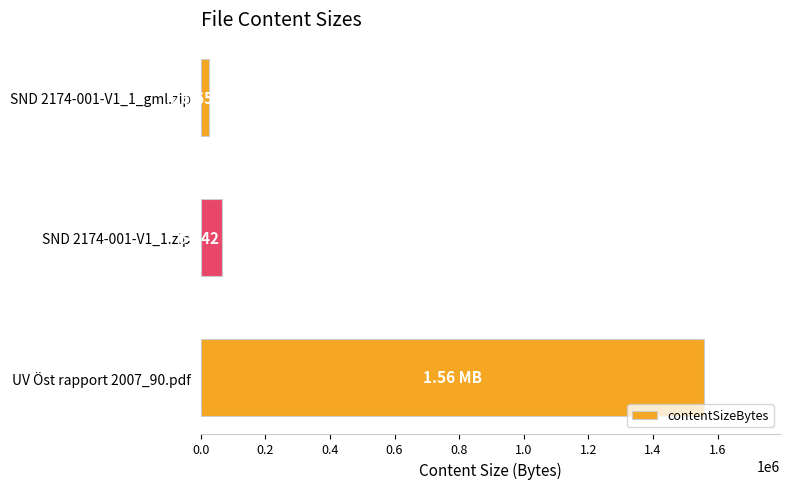

What is the average value?

550209